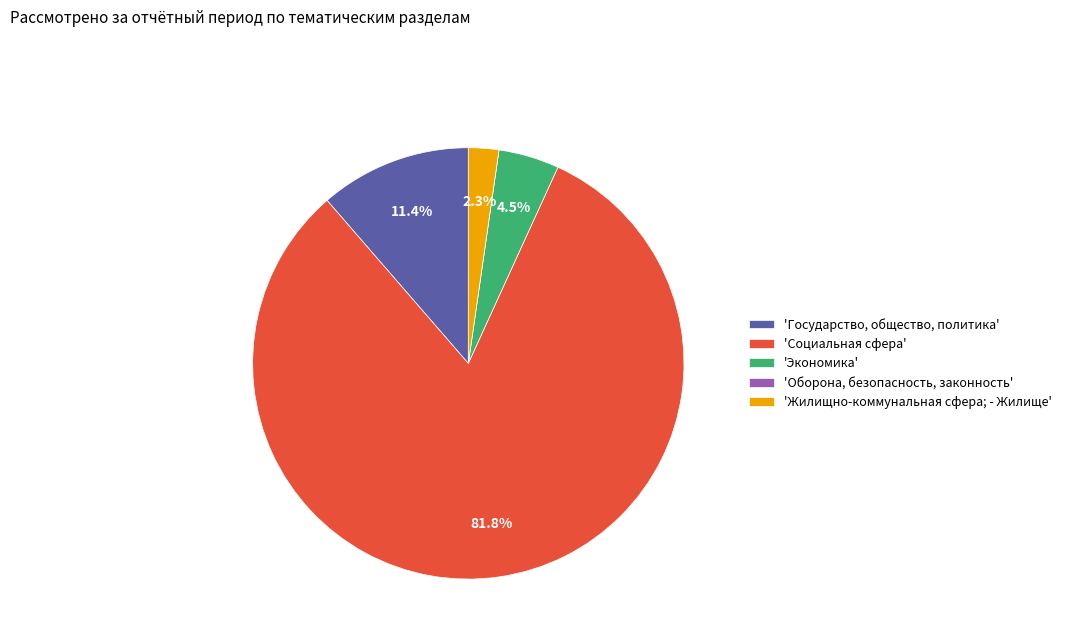

What percentage do 'Жилищно-коммунальная сфера; - Жилище' and 'Экономика' together represent?

6.8%